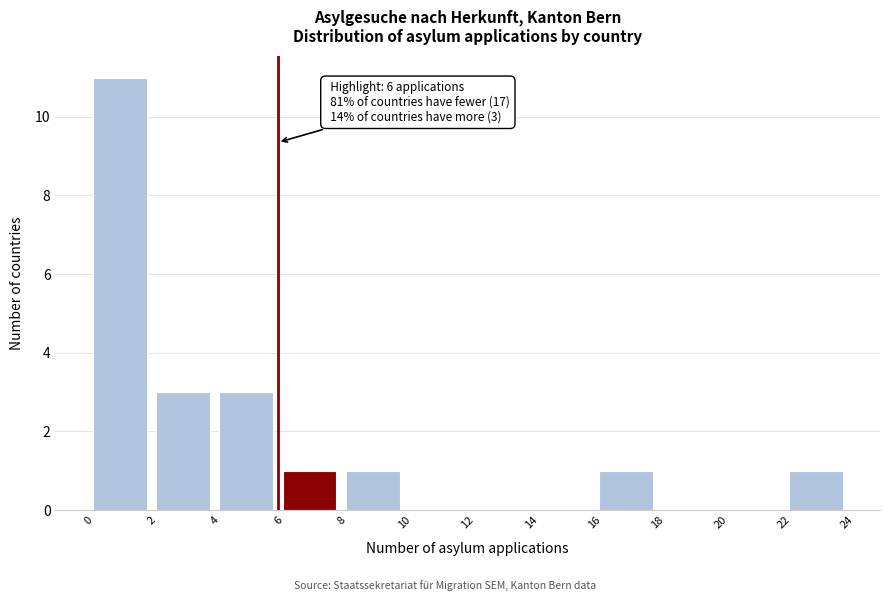

Over which range of the x-axis is the bar tallest?

0 to 2